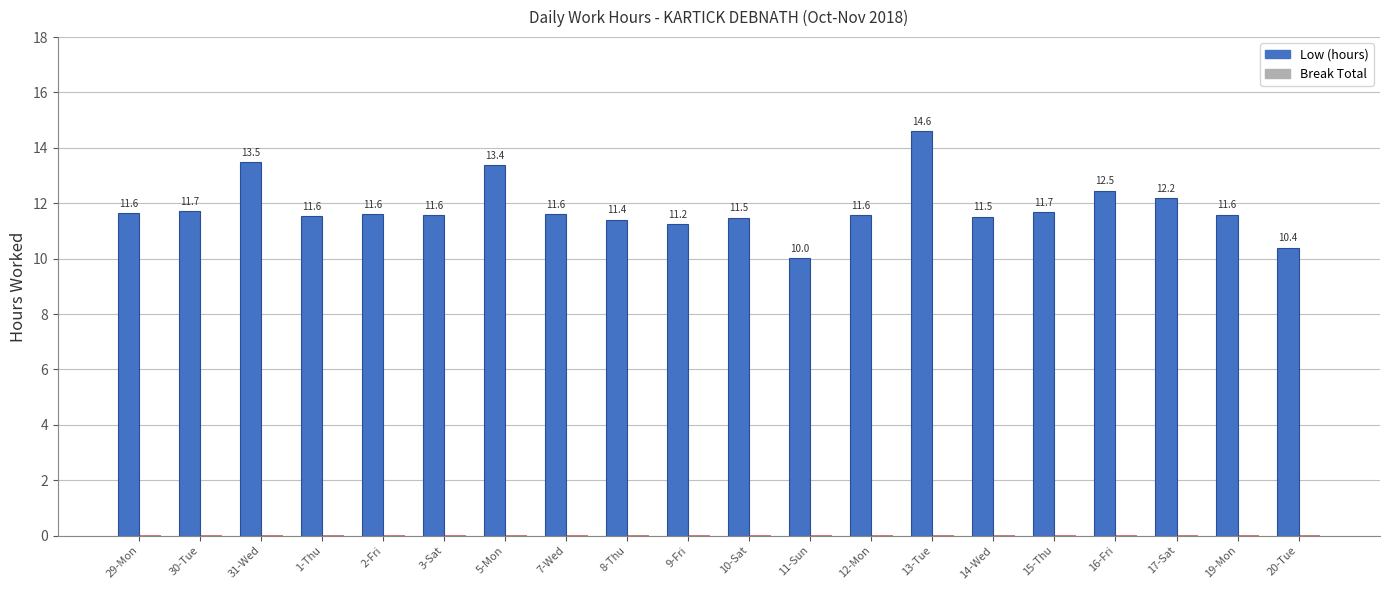

What is the change in value from 8-Thu to 19-Mon?

+0.2